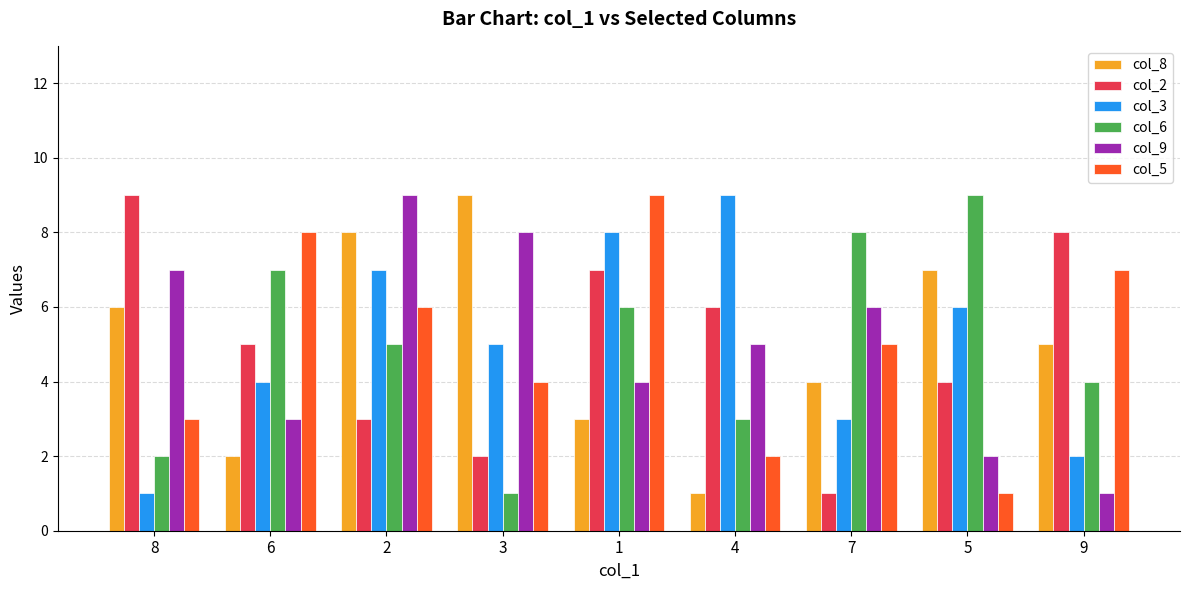

At which label does col_9 first exceed 5?

8